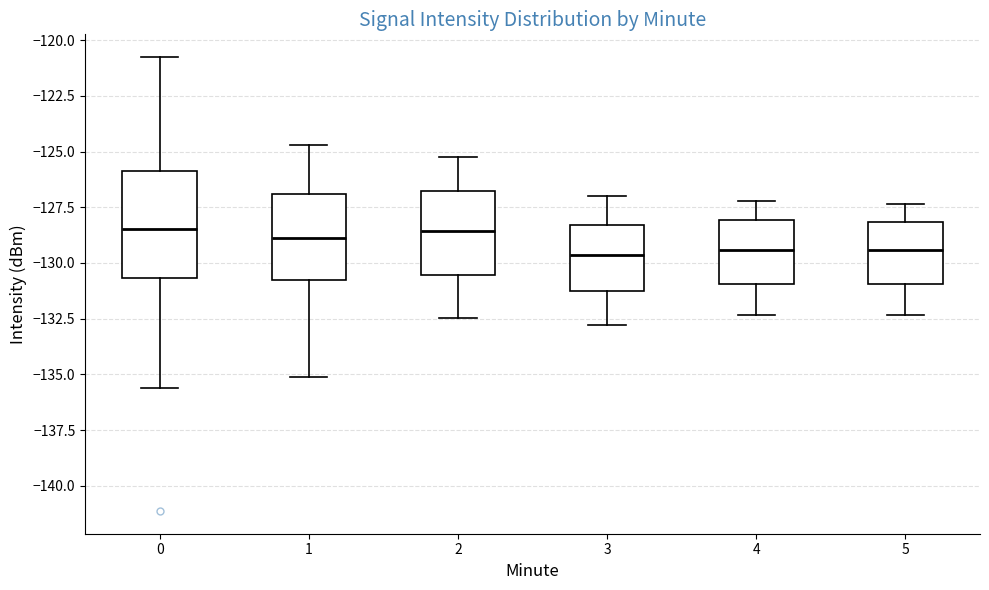

Reading left to right, transcribe this box plot: for each box, give where its median line is, the range the box spans, and where its two whiskers end, as read against the y-axis. The values are not printed on the chart, so give them approximately, as read against the axis.

0: median -128.5, box -130.5 to -126.0, whiskers -135.5 to -121.0
1: median -129.0, box -131.0 to -127.0, whiskers -135.0 to -124.5
2: median -128.5, box -130.5 to -127.0, whiskers -132.5 to -125.0
3: median -129.5, box -131.5 to -128.5, whiskers -133.0 to -127.0
4: median -129.5, box -131.0 to -128.0, whiskers -132.5 to -127.0
5: median -129.5, box -131.0 to -128.0, whiskers -132.5 to -127.5